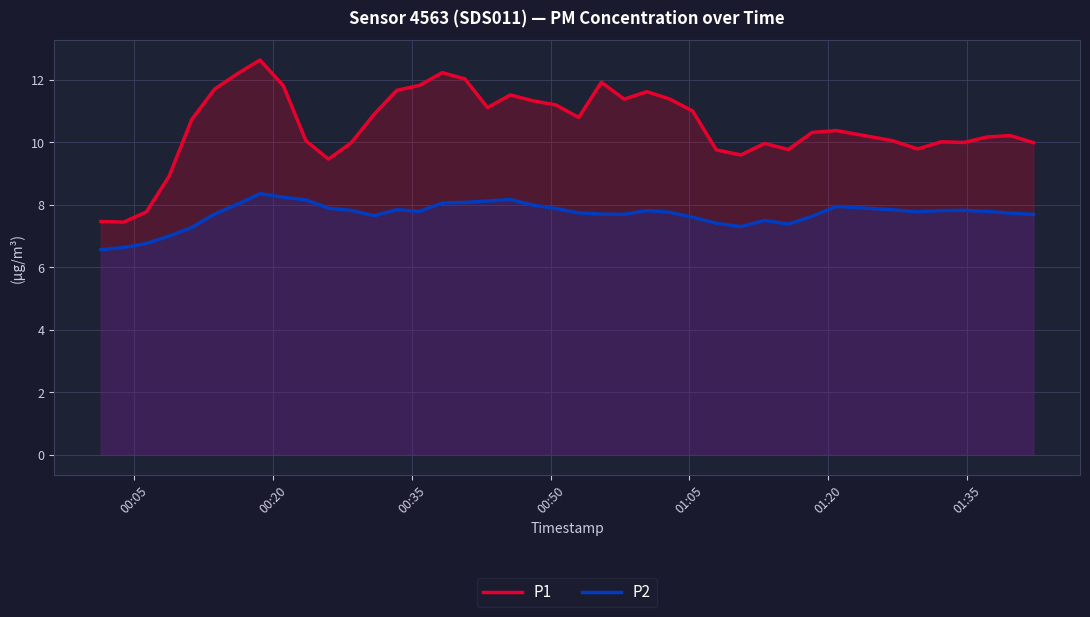

Reading left to right, transcribe all the data shown in this chart.

P1: 7.5	7.4	7.8	8.9	10.7	11.7	12.2	12.6	11.8	10.1	9.5	10.0	10.9	11.7	11.8	12.2	12.0	11.1	11.5	11.3	11.2	10.8	11.9	11.4	11.6	11.4	11.0	9.8	9.6	10.0	9.8	10.3	10.4	10.1	9.8	10.0	10.0	10.2	10.2	10.0
P2: 6.6	6.6	6.8	7.0	7.3	7.7	8.0	8.4	8.2	8.2	7.9	7.8	7.7	7.8	7.8	8.1	8.1	8.1	8.2	8.0	7.9	7.7	7.7	7.7	7.8	7.8	7.6	7.4	7.3	7.5	7.4	7.6	8.0	7.8	7.8	7.8	7.8	7.8	7.7	7.7